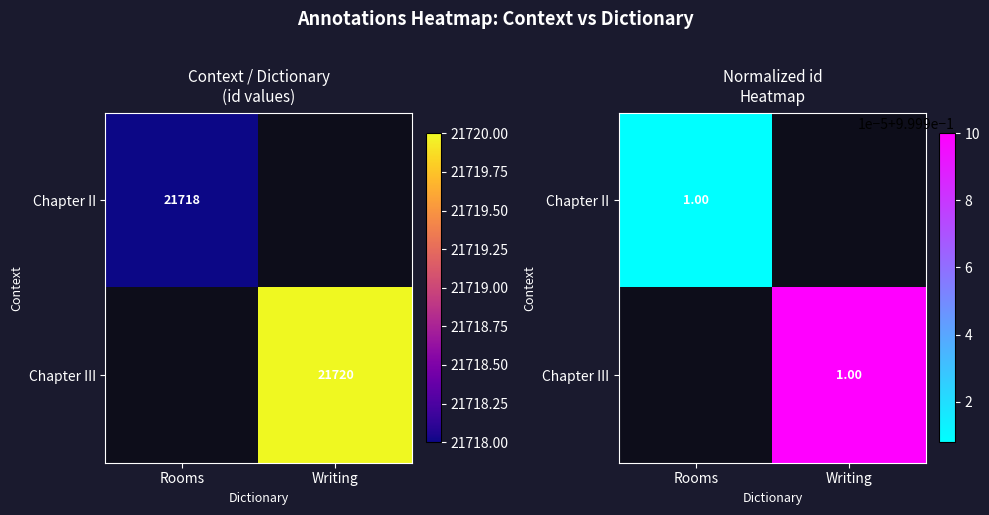

Which category has the highest value across all series?

Writing